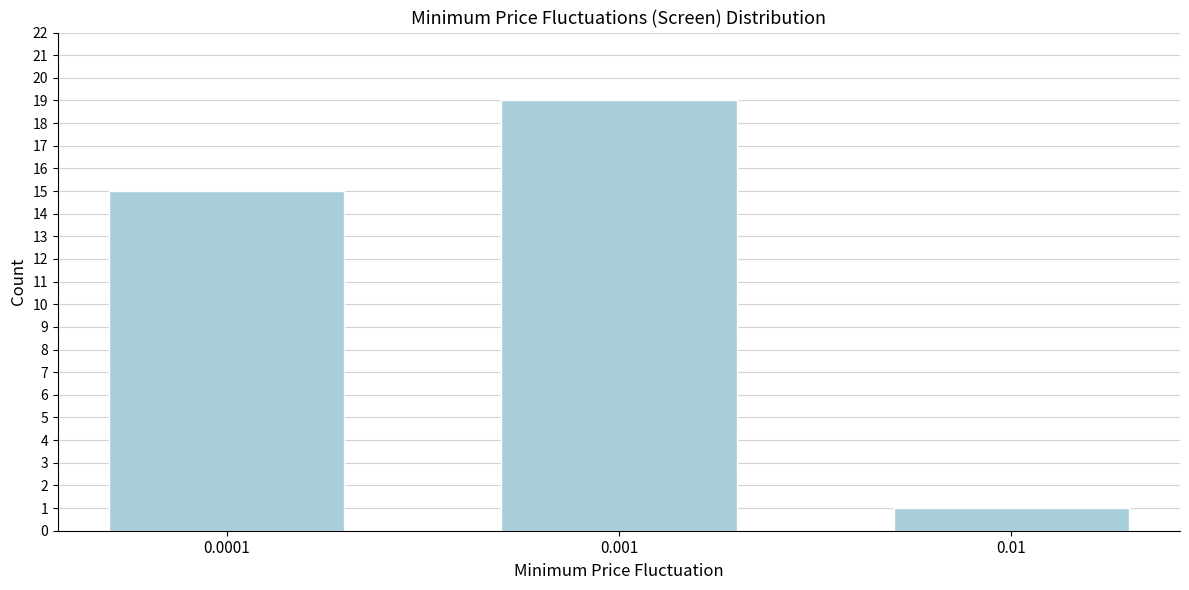

Reading left to right, extract all data points from this chart.

0.0001=15	0.001=19	0.01=1